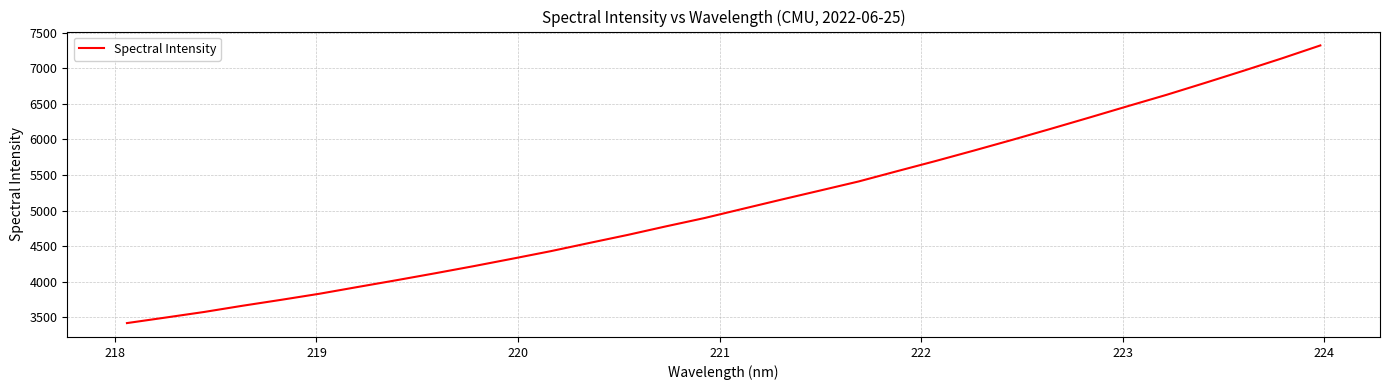

What is the average value?

5105.4